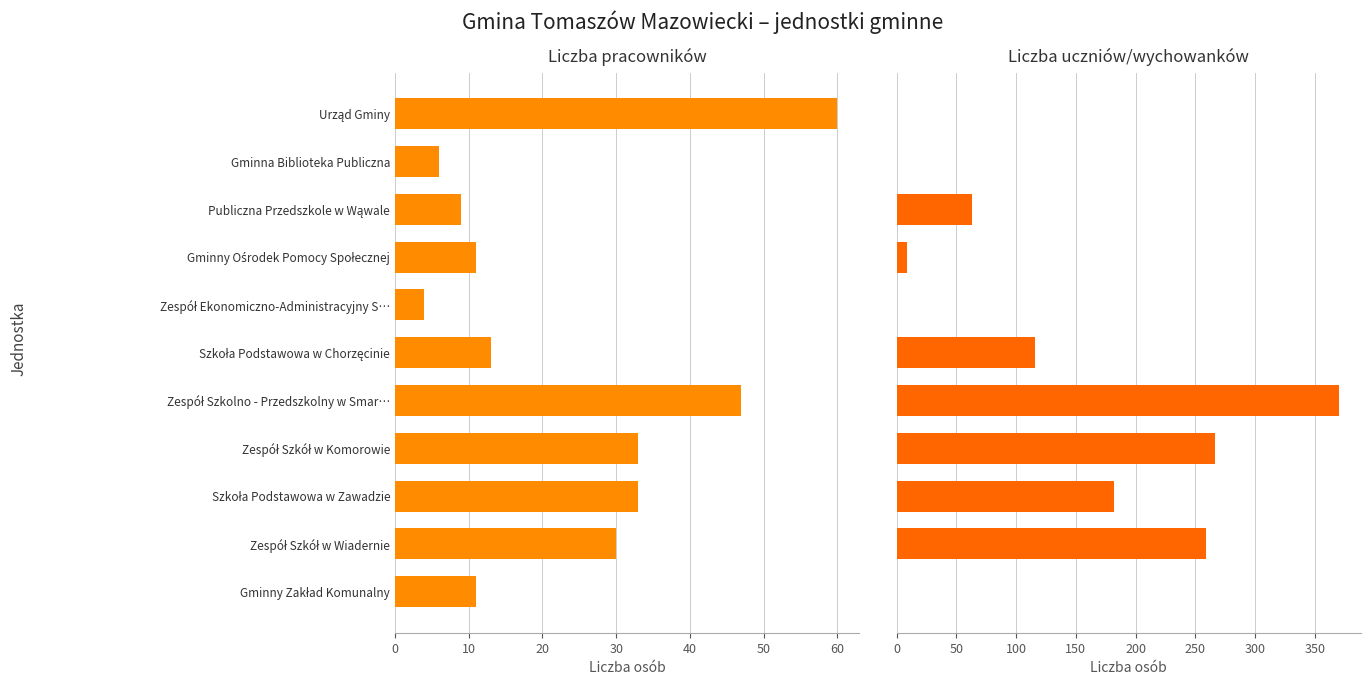

The value of Liczba uczniów/wychowanków at Szkoła Podstawowa w Chorzęcinie is 154. True or false?

False